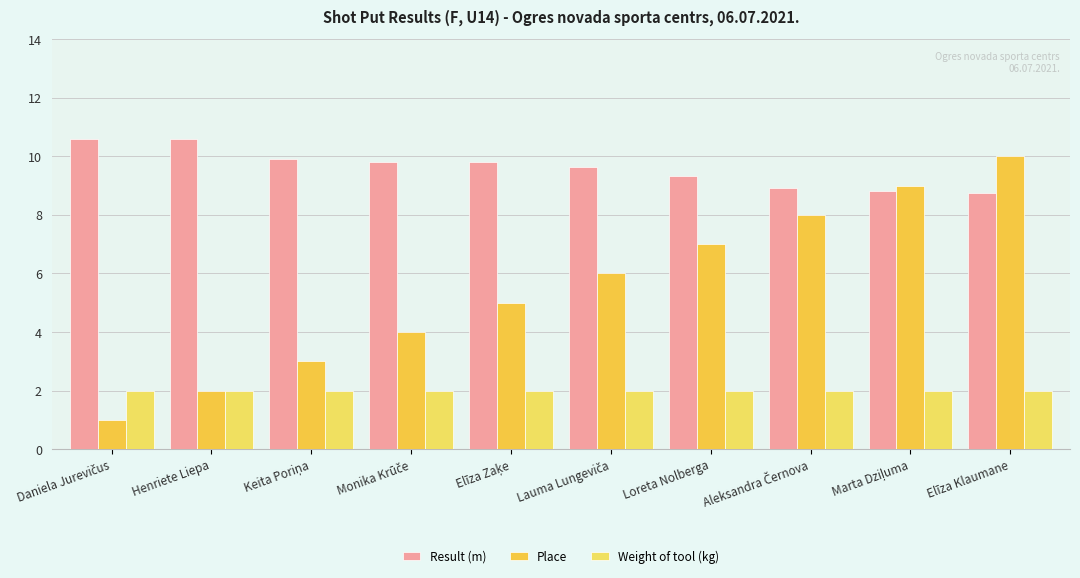

At how many categories does at least one series exceed 5?

10